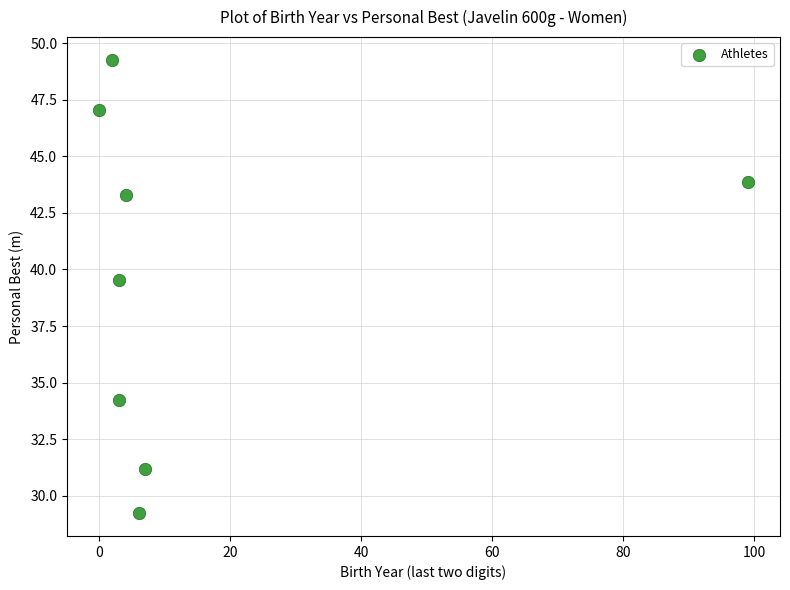

What is the average Y value?

39.7